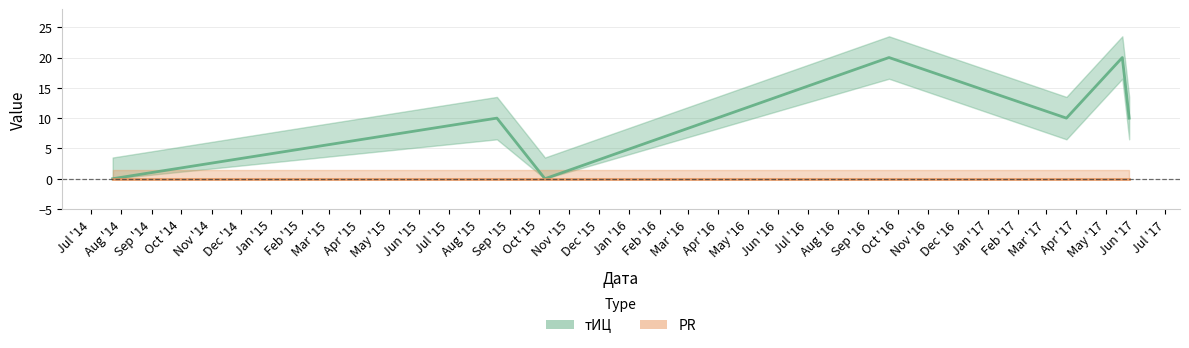

How many points are higher than both their immediate neighbors (excluding endpoints)?

3